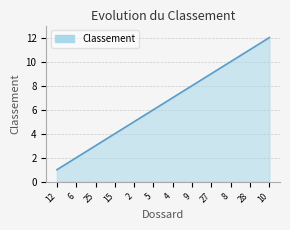

List the labels in order of value, smallest first.

12, 6, 25, 15, 2, 5, 4, 9, 27, 8, 28, 10